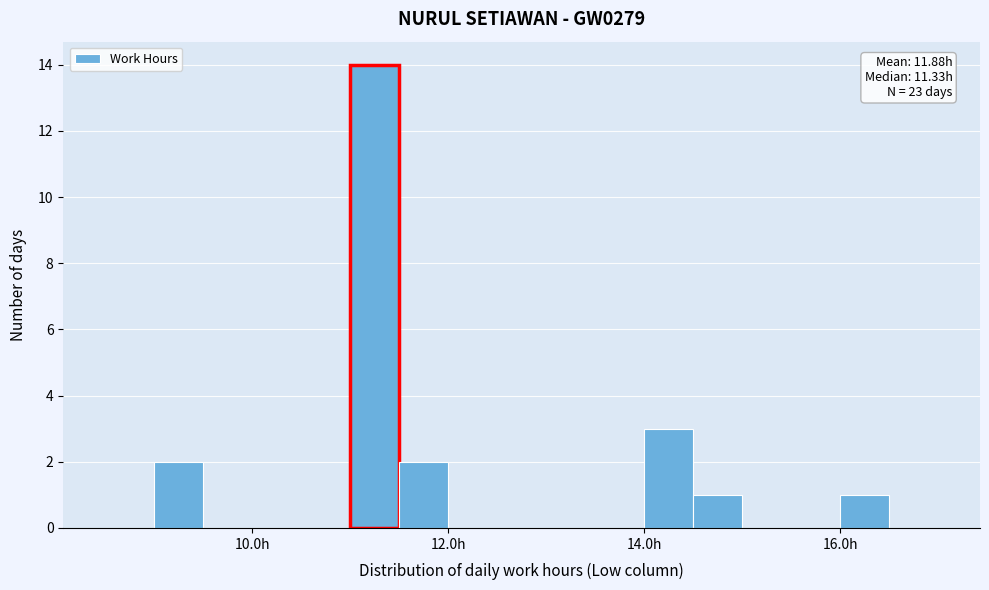

Around what value on the x-axis is the tallest bar? Give the approximate position of its centre, as read against the axis.

11.2